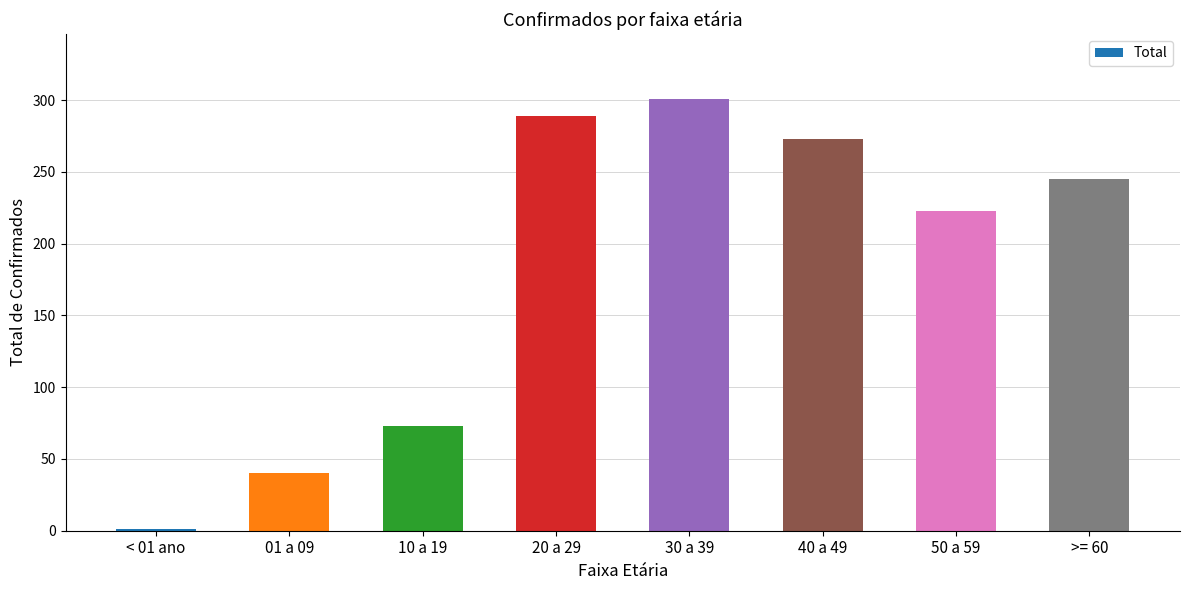

Between 01 a 09 and >= 60, which is larger?

>= 60